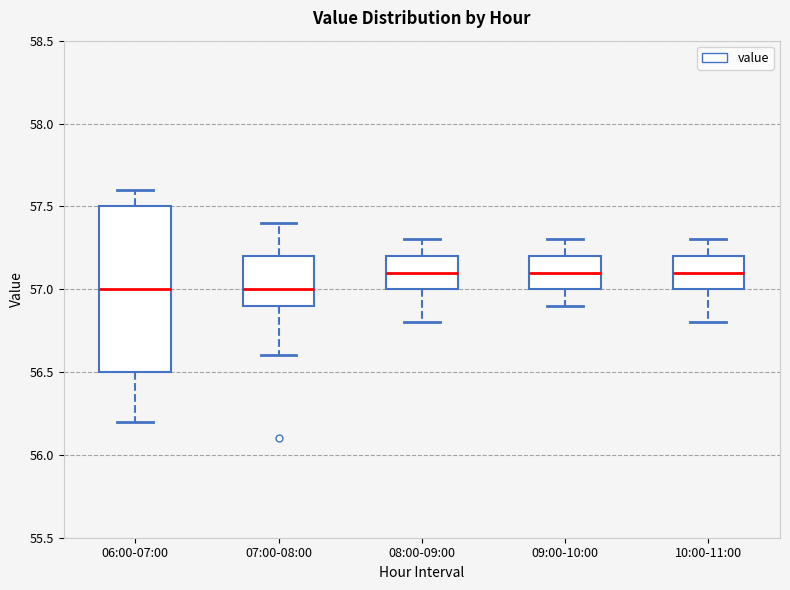

Where does the median line of the box for 09:00-10:00 sit on the y-axis? The values are not printed on the chart, so give them approximately, as read against the axis.

57.1